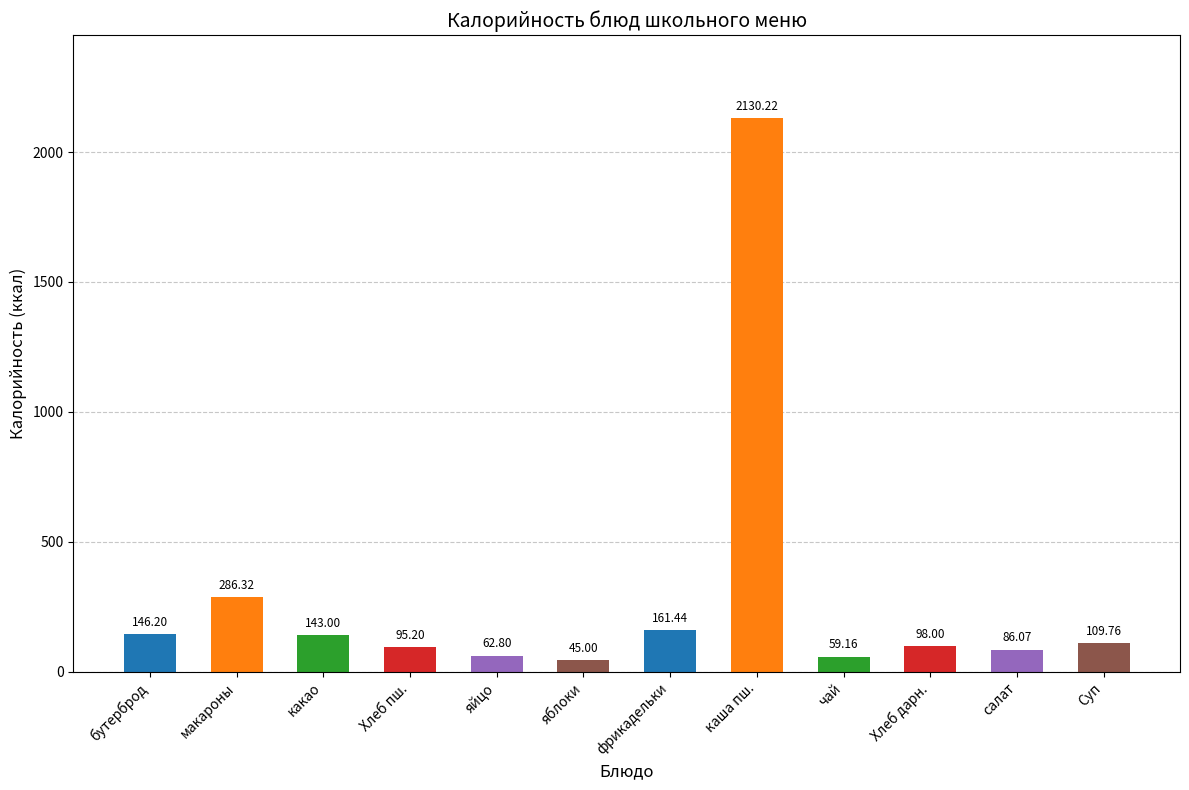

The chart shows a value of 161.4 at фрикадельки. True or false?

True